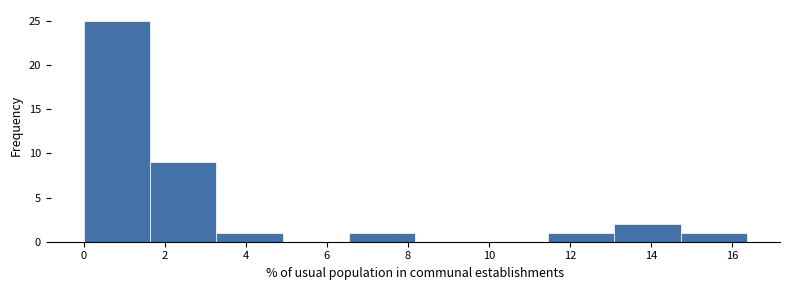

Reading left to right, list every bar in this chart as the range it spans on the x-axis followed by its height. Neither the bar edges nor the heights are printed on the chart, so give them approximately, as read against the axes.

0.0 to 1.6: 25
1.6 to 3.2: 9
3.2 to 5.0: 1
5.0 to 6.6: 0
6.6 to 8.2: 1
8.2 to 9.8: 0
9.8 to 11.4: 0
11.4 to 13.0: 1
13.0 to 14.8: 2
14.8 to 16.4: 1